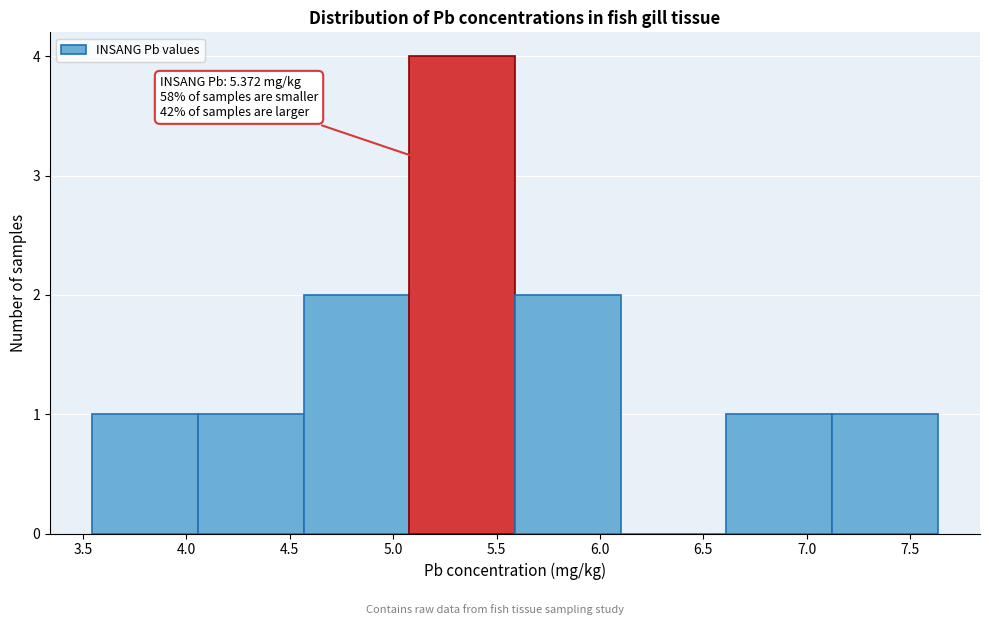

Which range on the x-axis has the tallest bar?

5.10 to 5.60